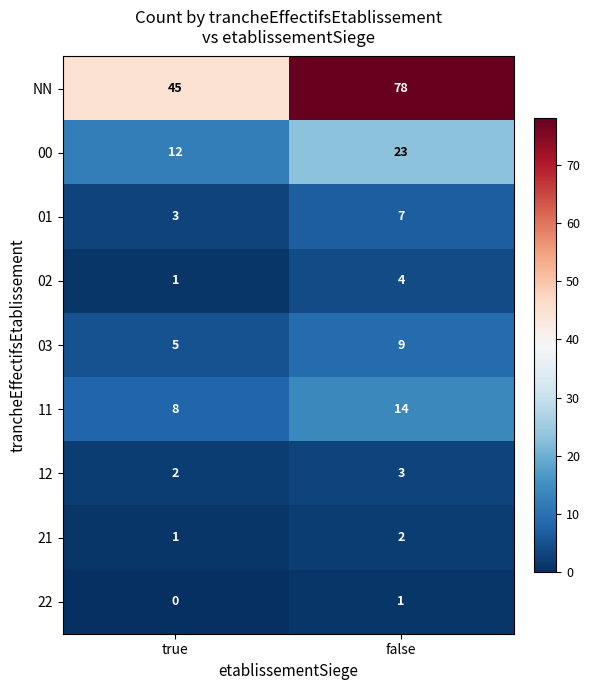

At which category does the chart reach its minimum across all series?

true